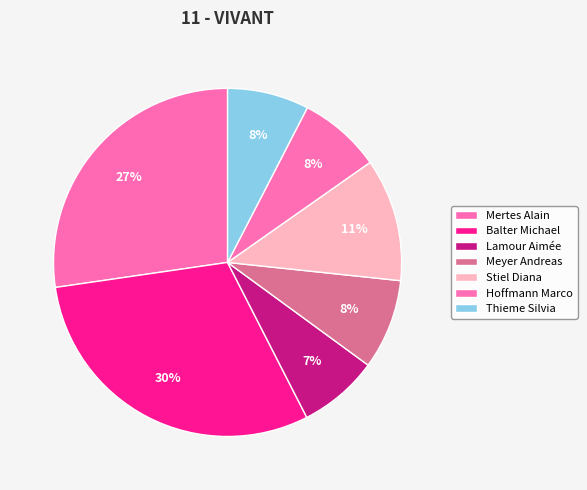

What is the smallest slice in the pie chart?

Lamour Aimée